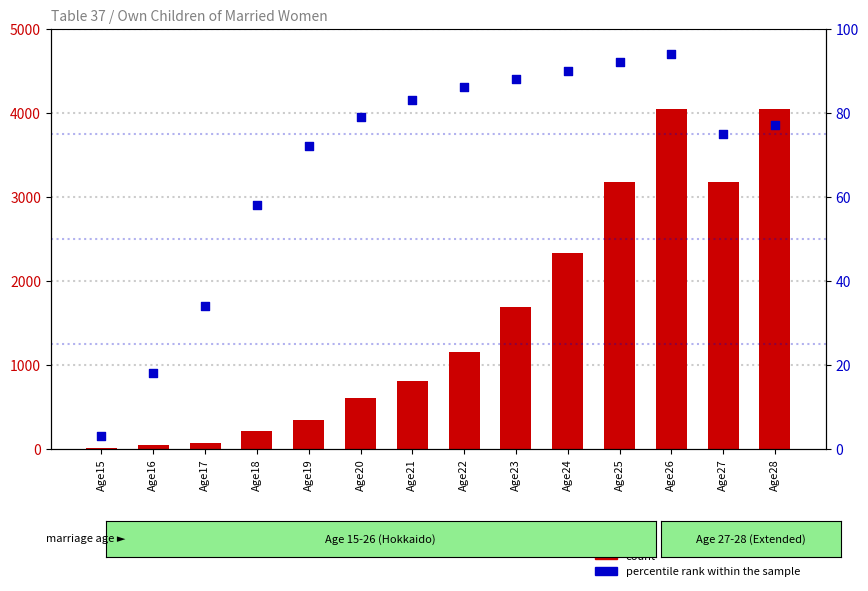

What are all the series names shown in the legend?

count, percentile rank within the sample